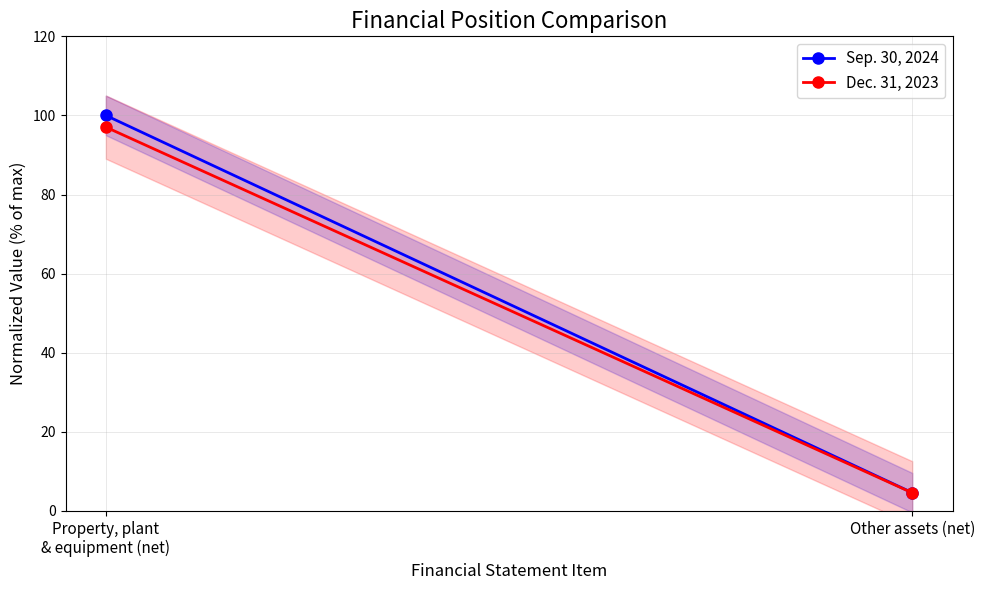

The value of Sep. 30, 2024 at Property, plant
& equipment (net) is 54.0. True or false?

False